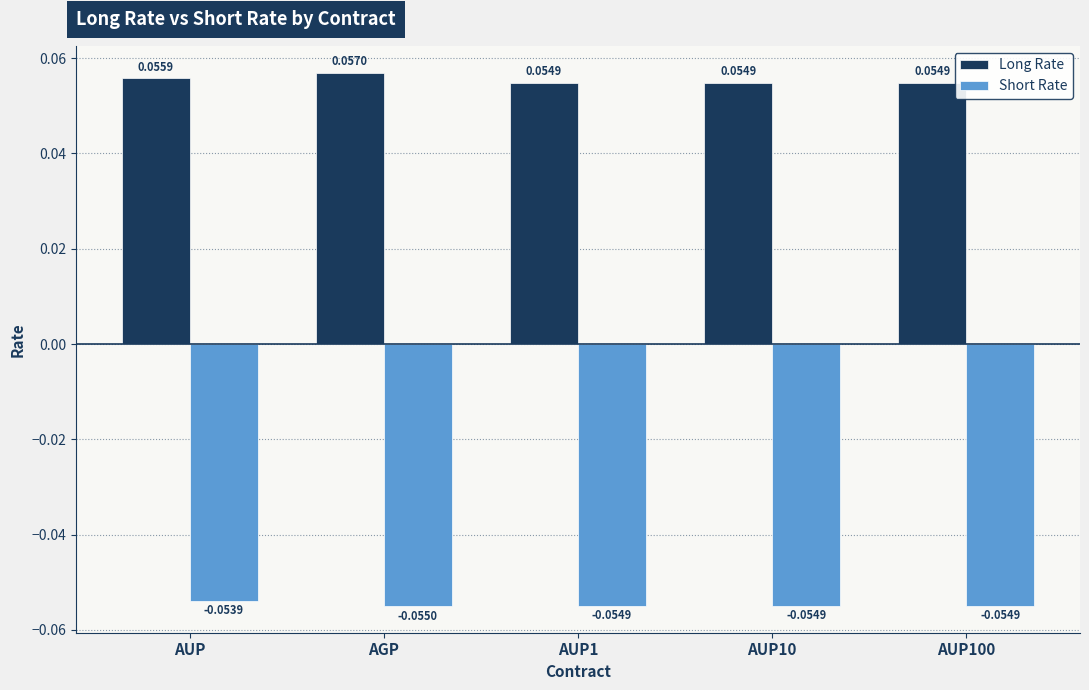

At how many categories does at least one series exceed 0?

5